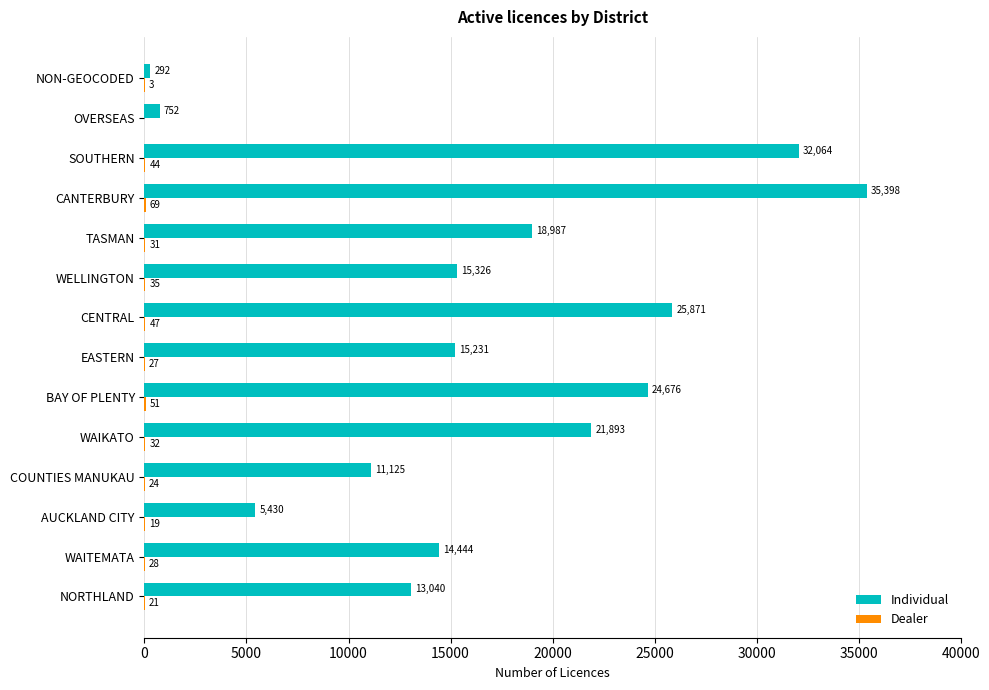

How many data points does each series have?

14